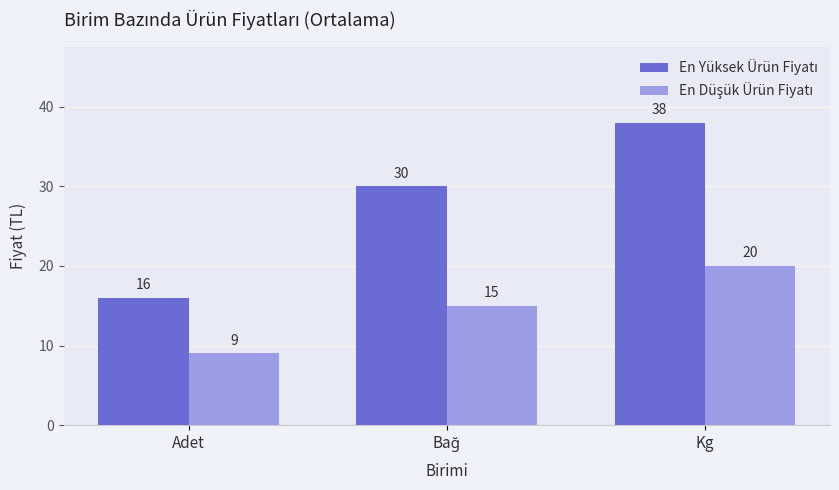

What is the difference between the highest and lowest values at Adet?

7